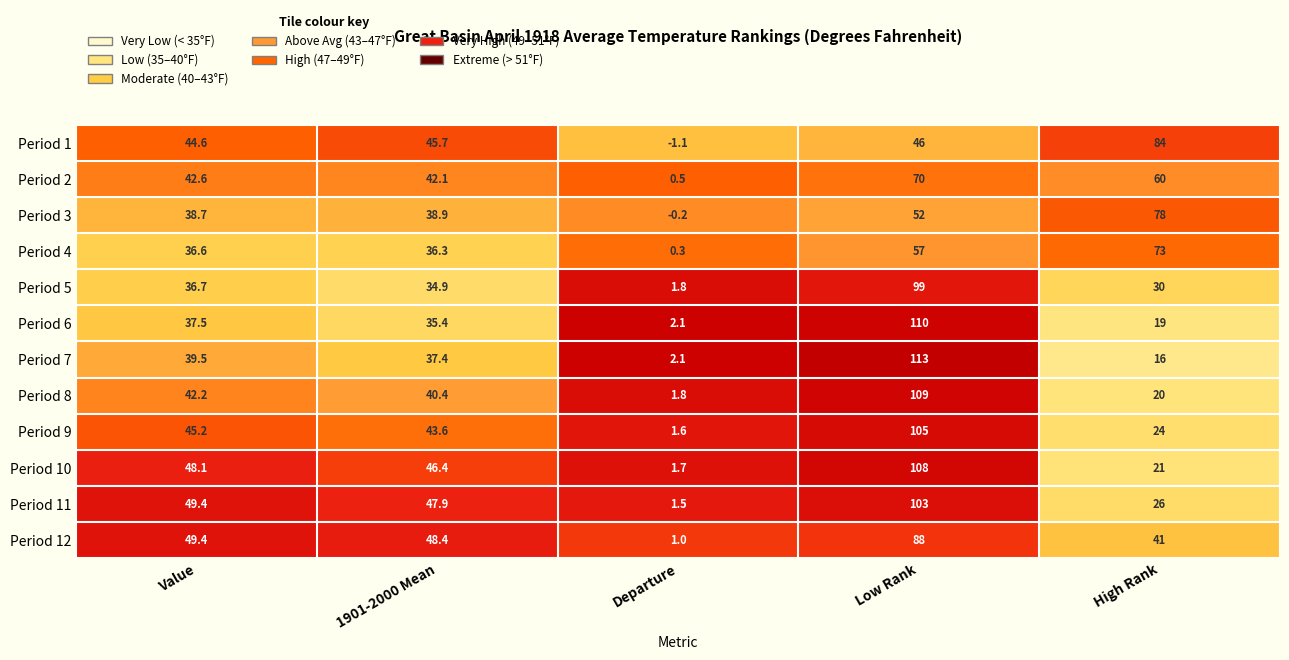

Which series changed the most between Value and Low Rank?

Period 7